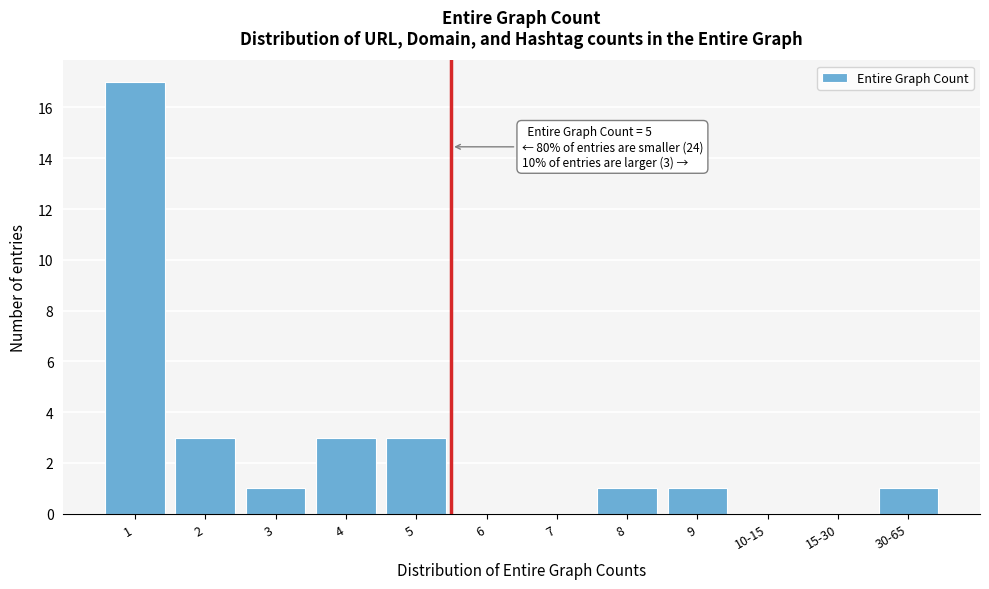

Reading left to right, what are all the values shown in this chart?

1=17	2=3	3=1	4=3	5=3	6=0	7=0	8=1	9=1	10-15=0	15-30=0	30-65=1